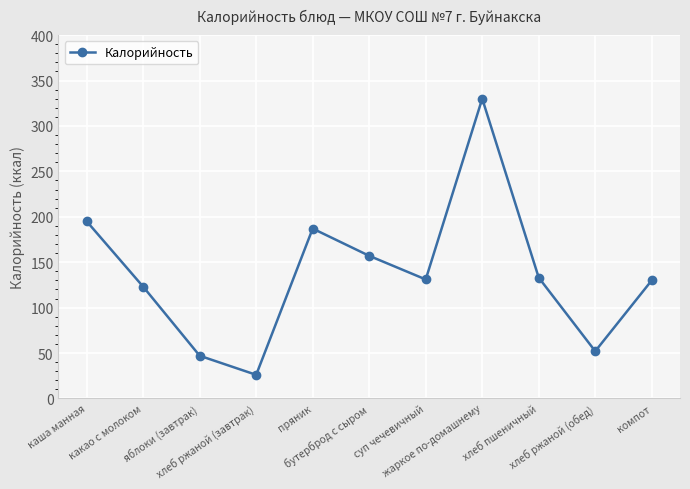

True or false: the data has more than 1 interior local peaks.

True